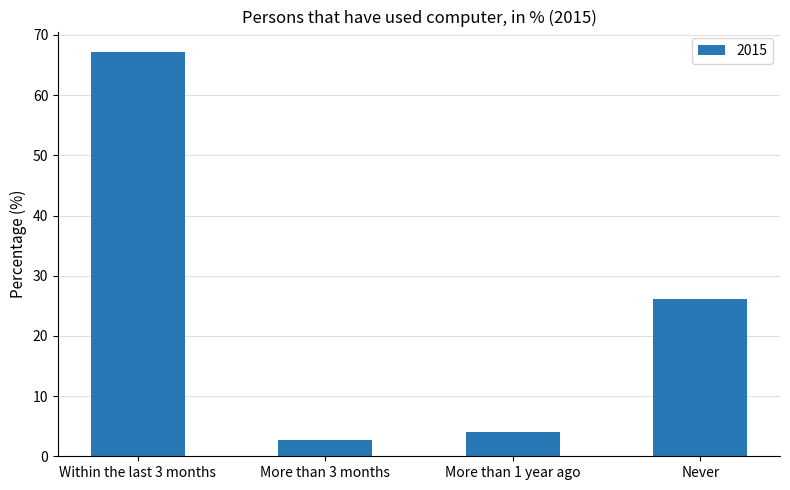

What is the difference between the maximum and minimum values?

64.5